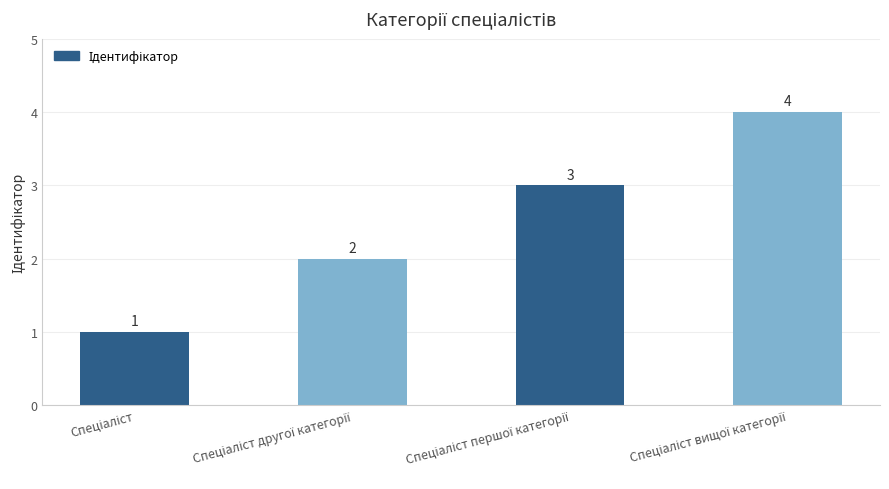

What is the value of the 4th bar from the left?

4